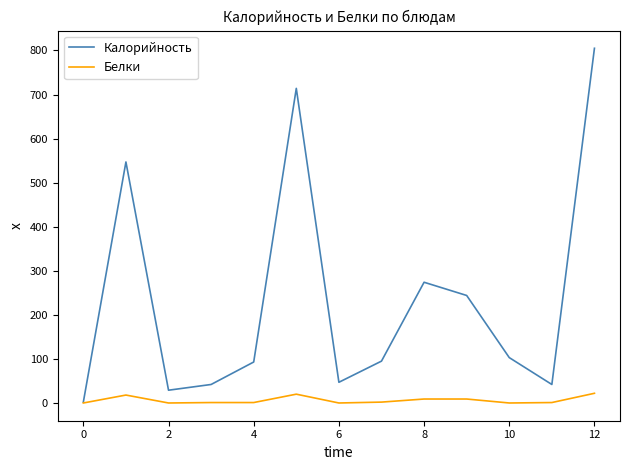

What is the difference between the maximum and second lowest values in the Белки series?

22